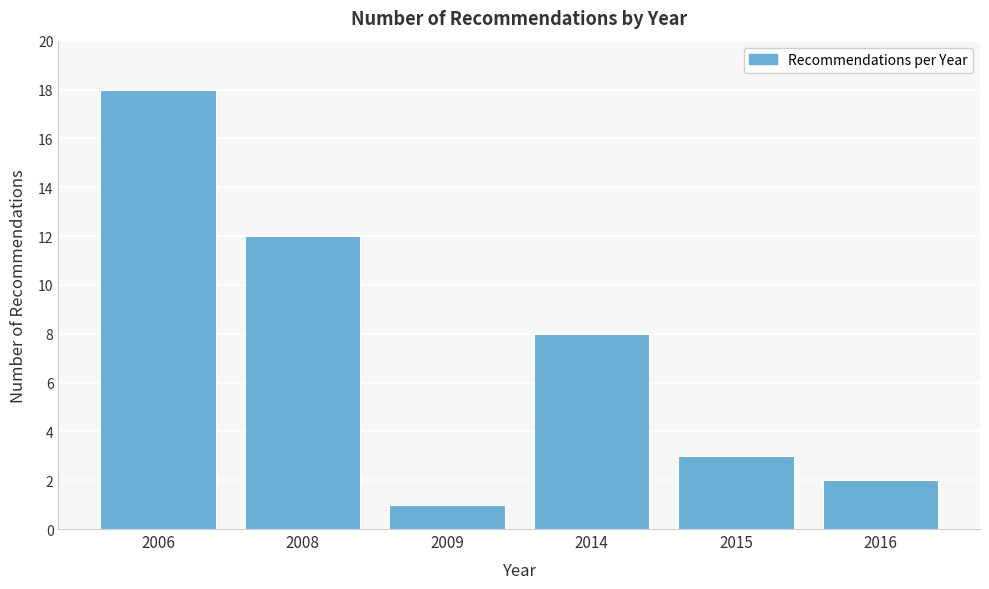

Reading left to right, list all the values displayed in this chart.

2006=18	2008=12	2009=1	2014=8	2015=3	2016=2